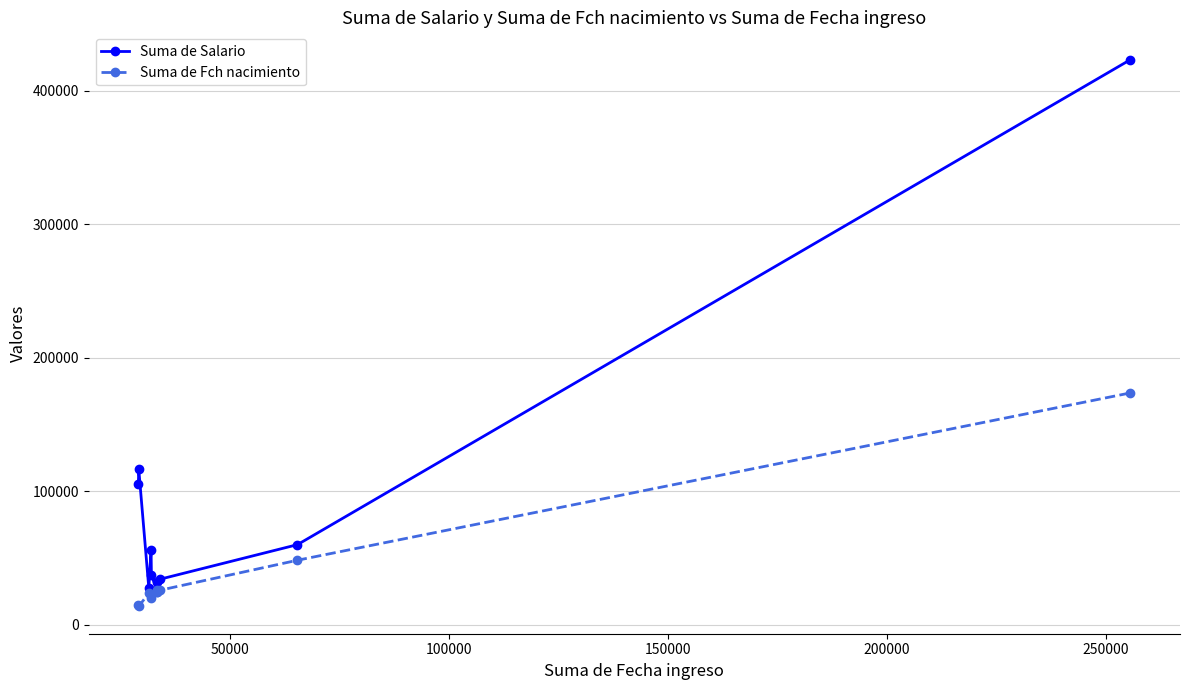

At how many categories does at least one series exceed 414418?

1